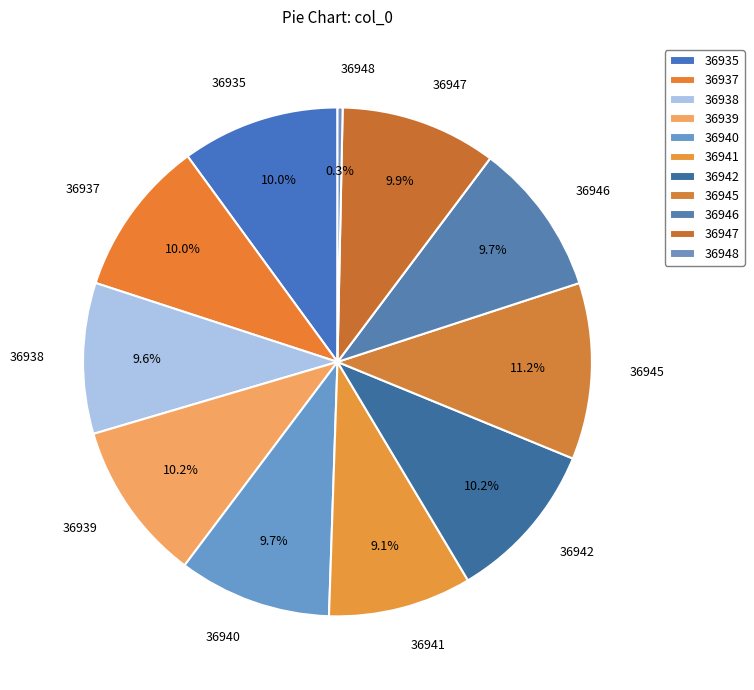

Which has a higher value, 36940 or 36945?

36945